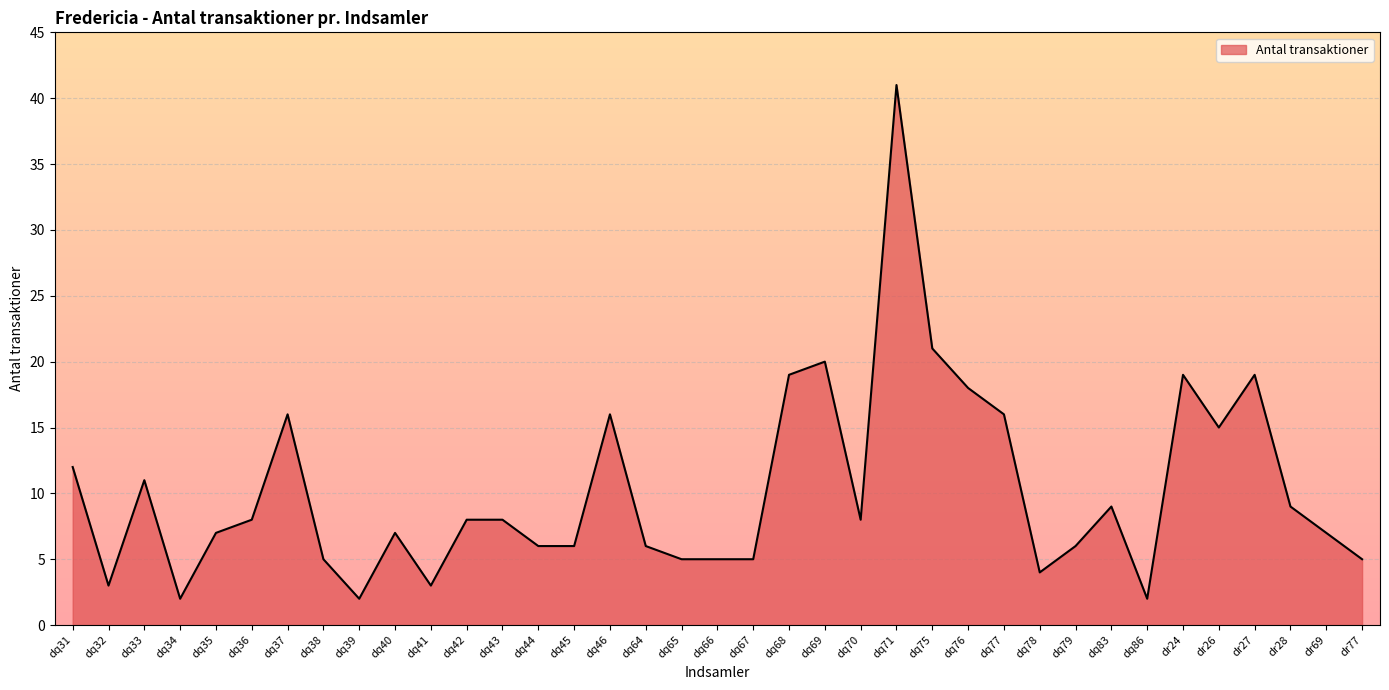

What is the maximum value shown in the chart?

41